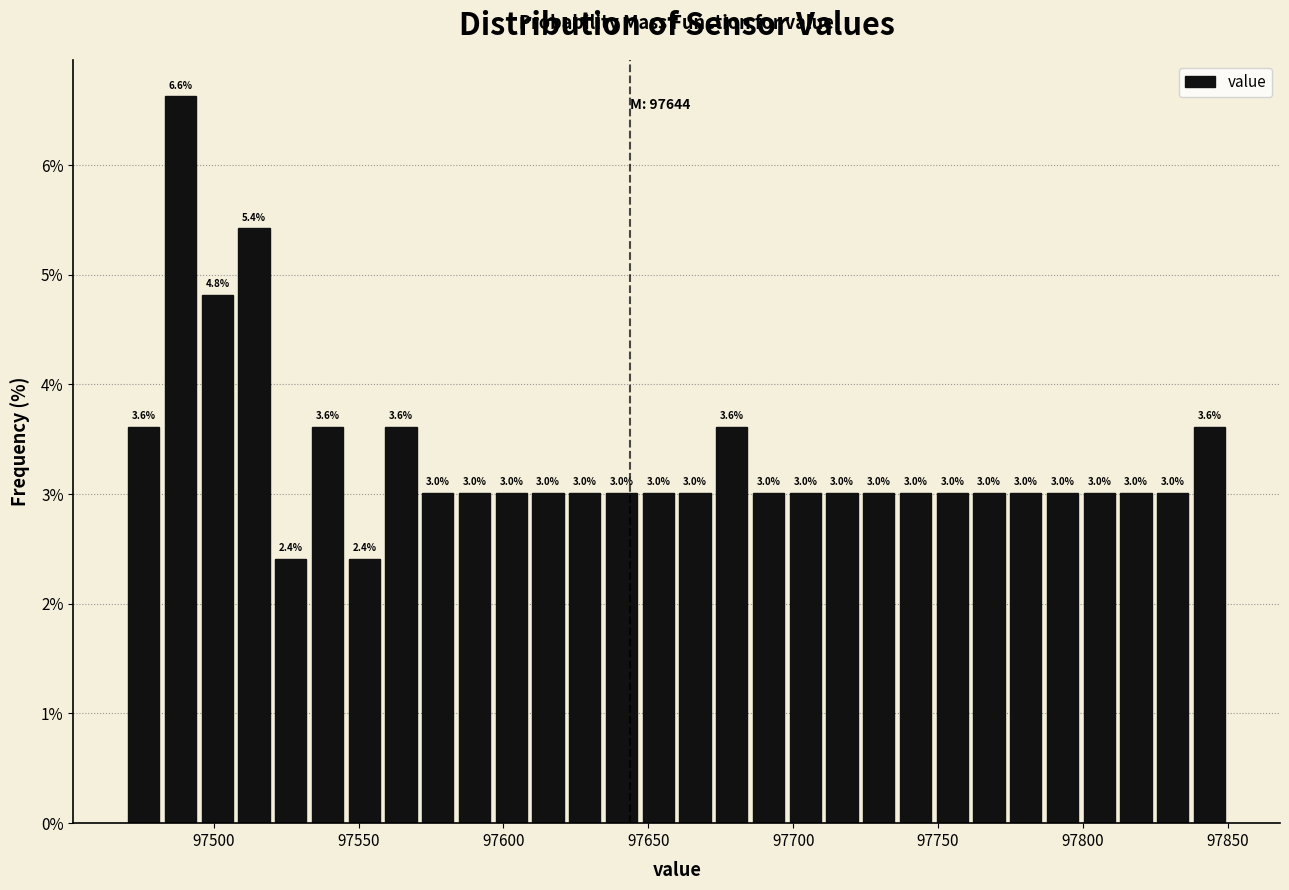

Read against the x-axis, roughly where is the centre of the tallest bar?

97490